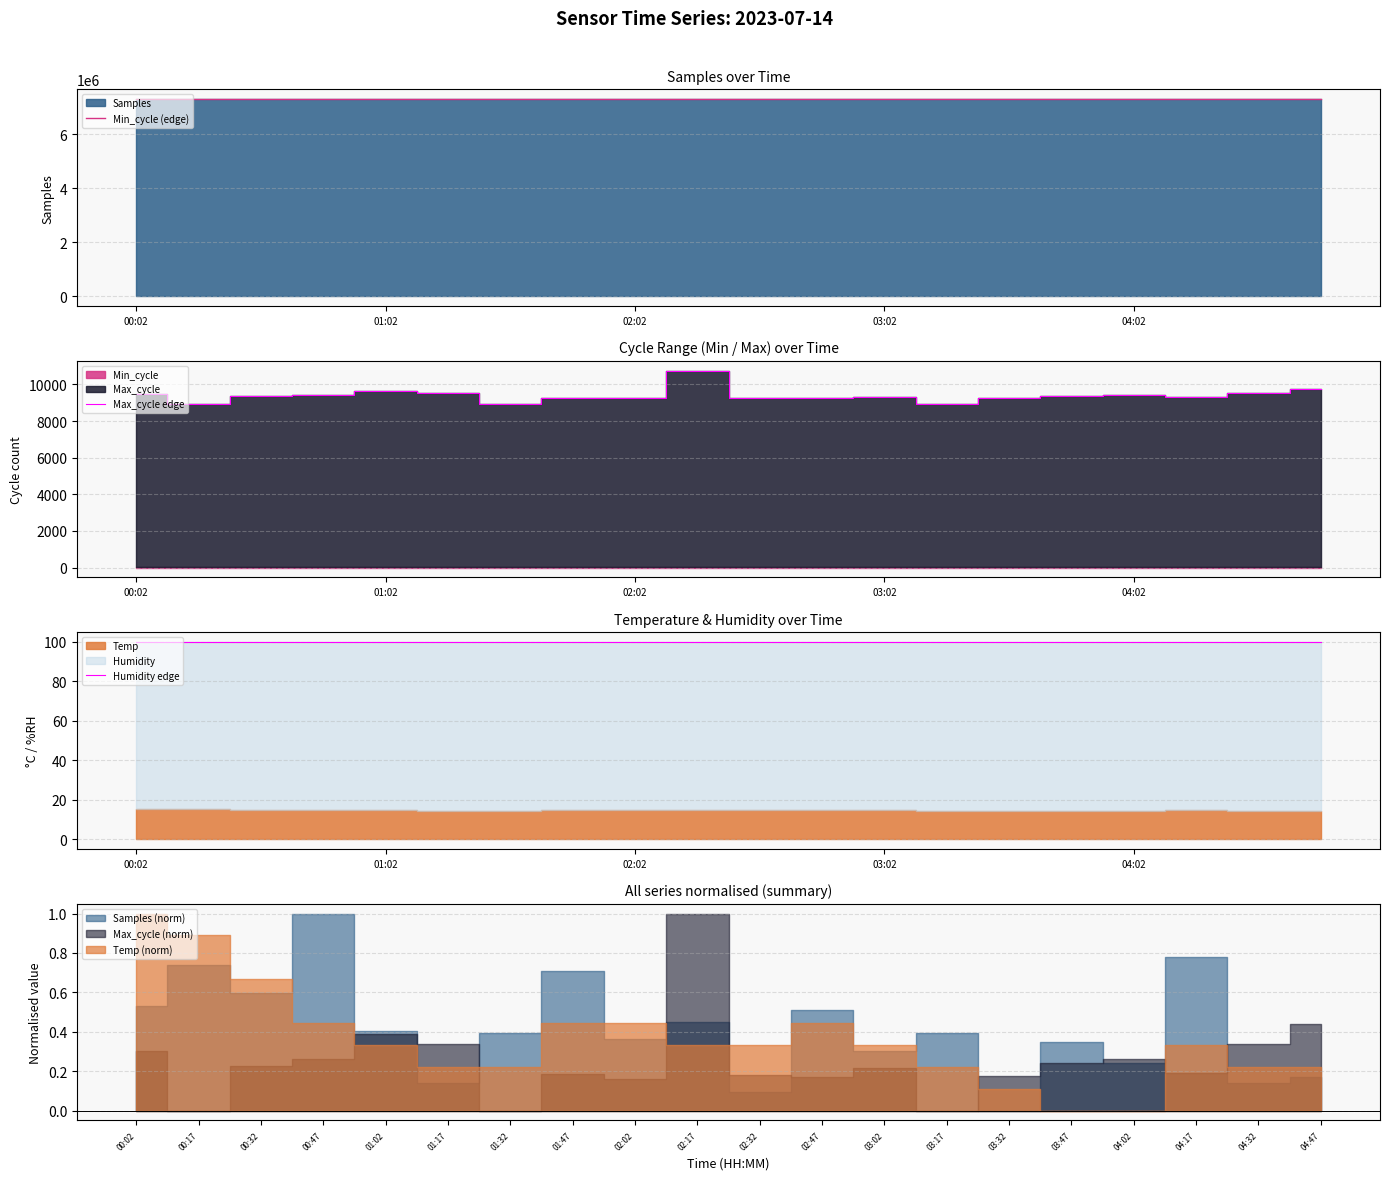

True or false: Max_cycle edge has more than 2 interior local peaks.

True